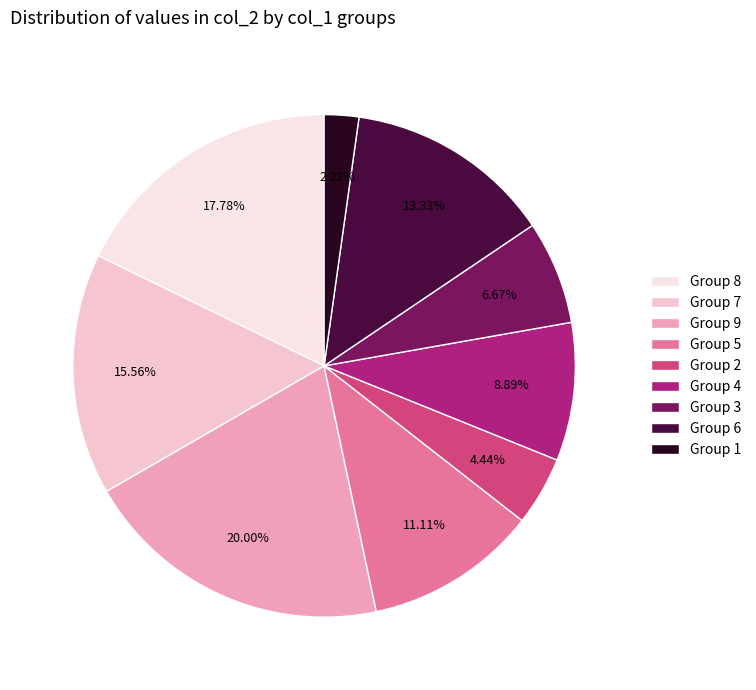

To the nearest percent, what is the average slice percentage?

11%